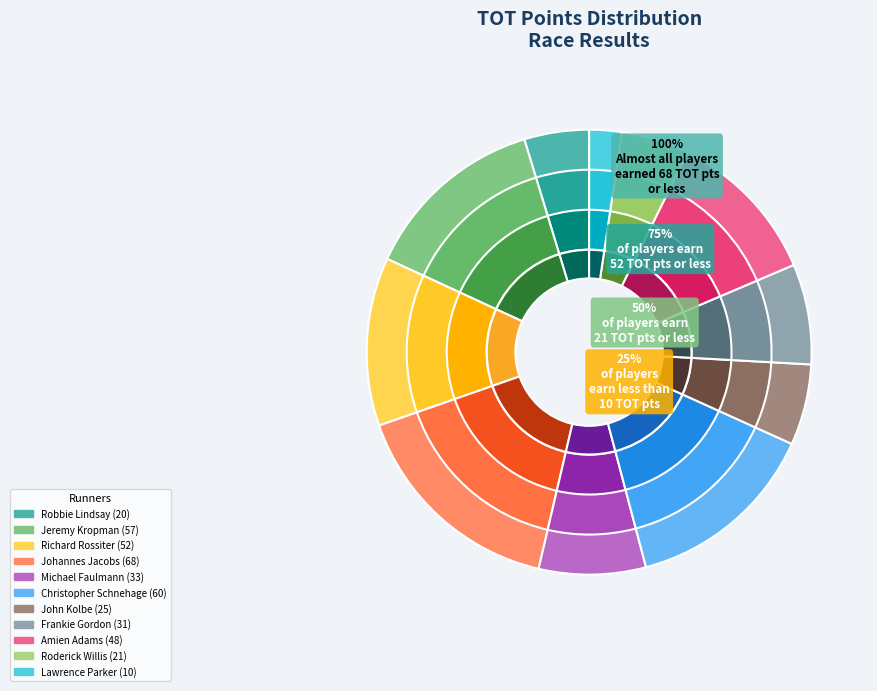

How many slices are in this pie chart?

11